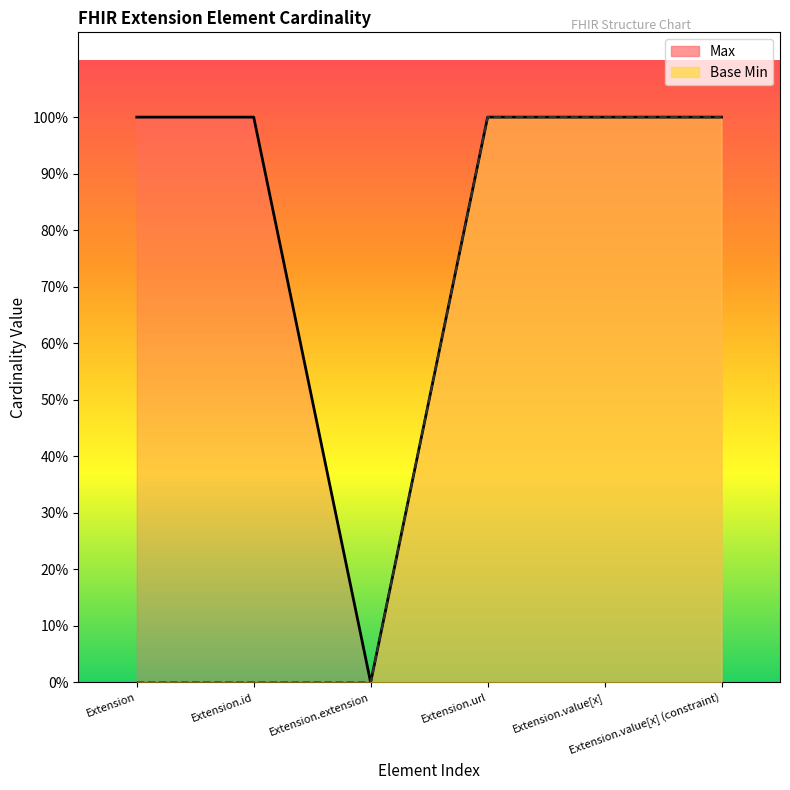

What is the label of the 5th point from the left?

Extension.value[x]